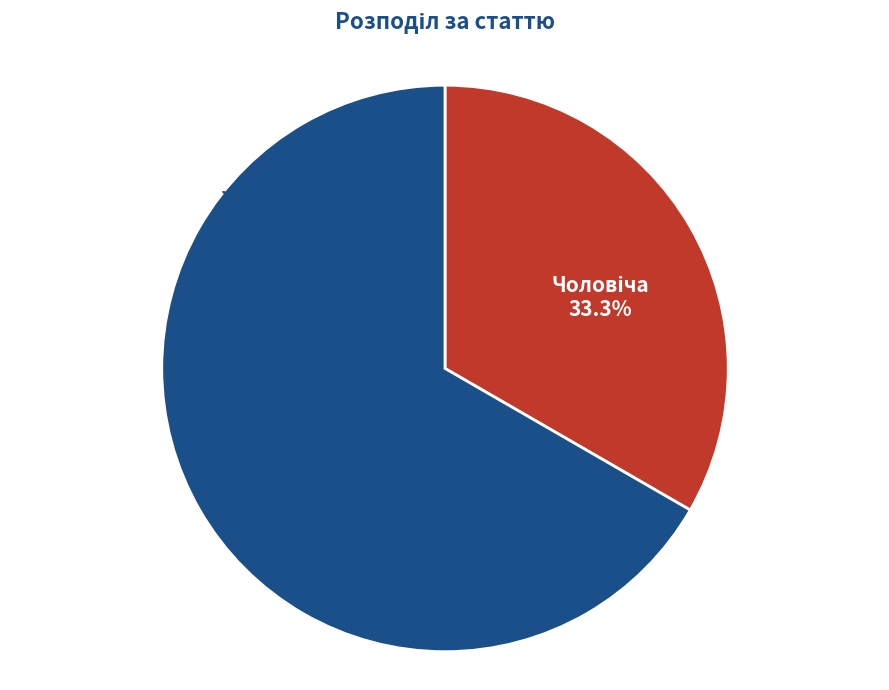

Is there a majority slice in this chart?

Yes